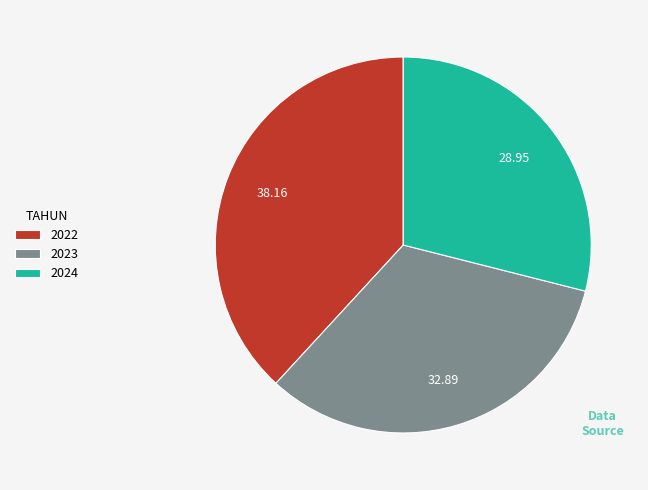

Do 2024 and 2022 together represent more than half of the pie?

Yes